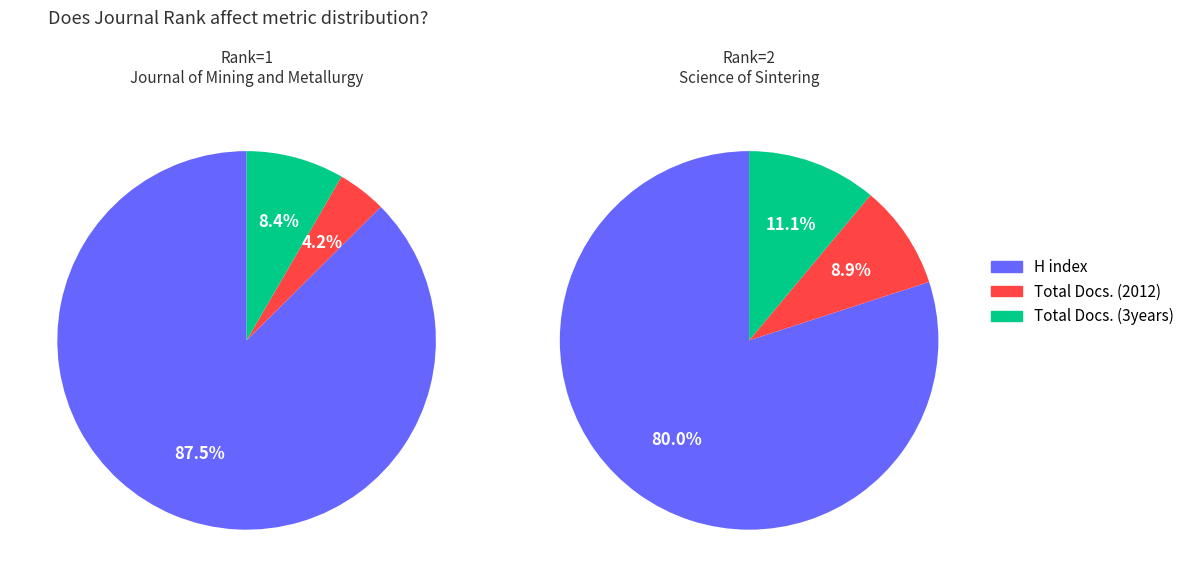

Combined, do Science of Sintering and Journal of Mining and Metallurgy account for over 50%?

Yes